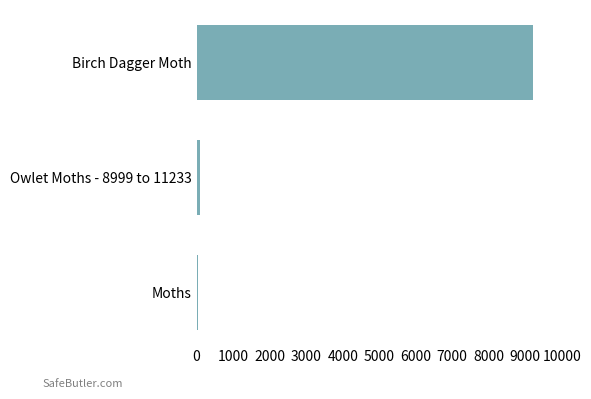

Are the bars horizontal?

Yes